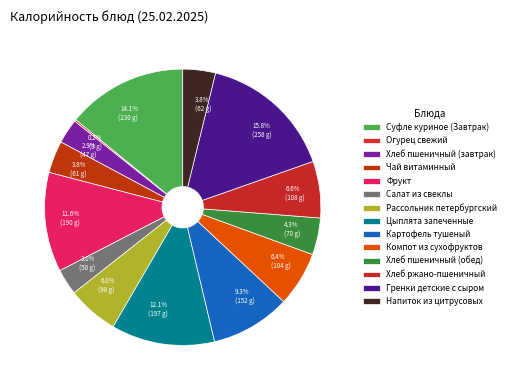

To the nearest percent, what is the difference between the largest and smallest slice percentages?

16%